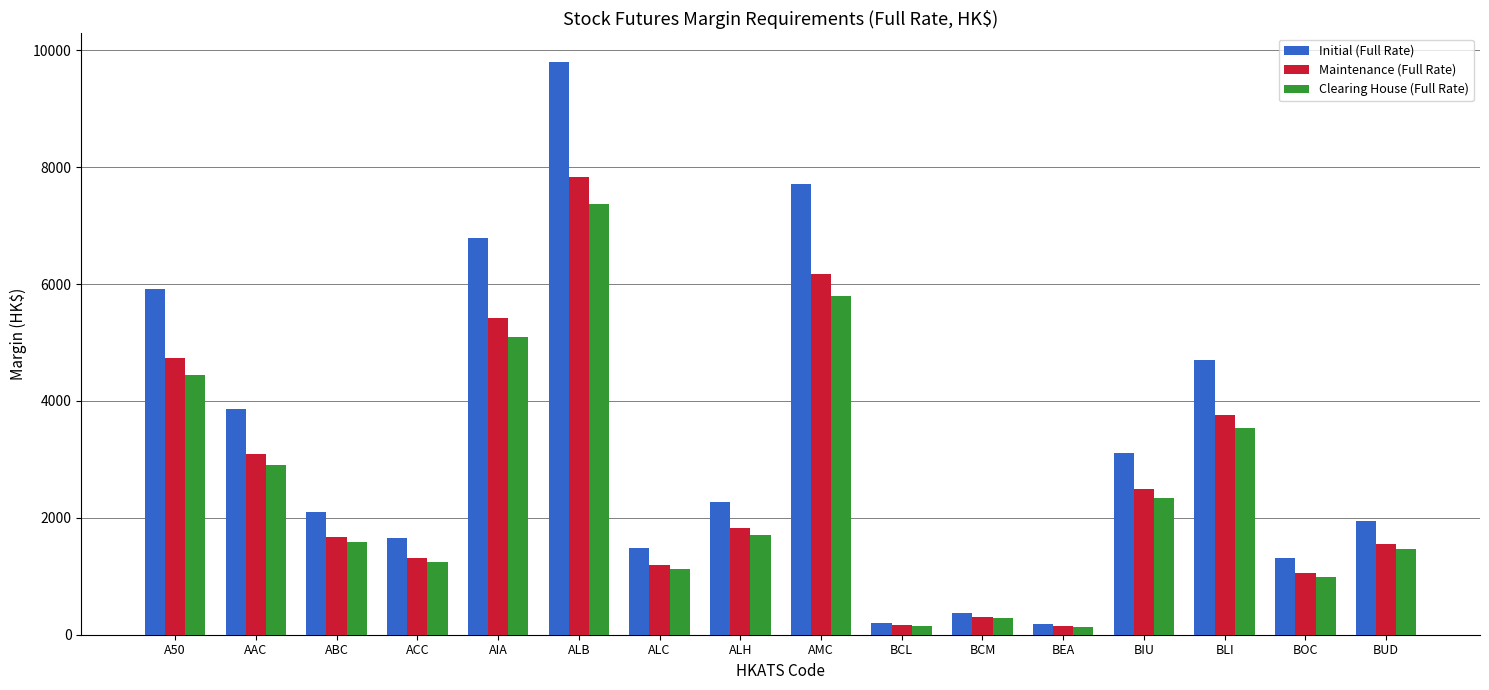

What is the minimum value for Initial (Full Rate)?

186